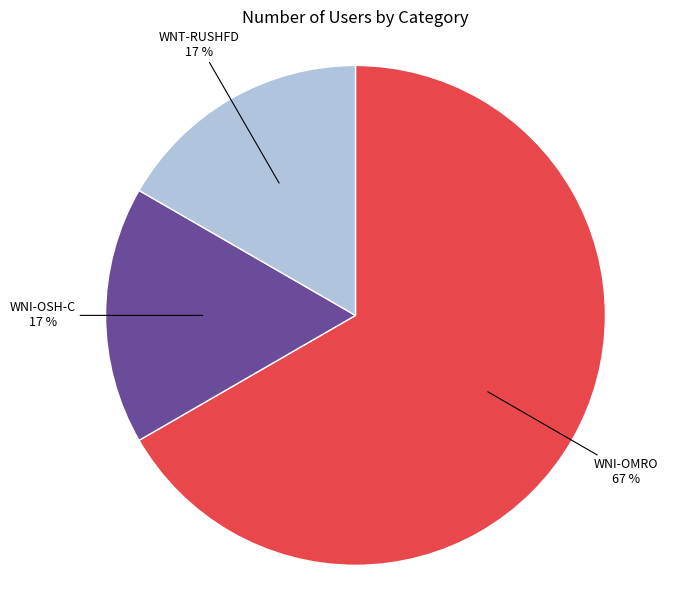

Is there any slice that represents more than half of the pie?

Yes